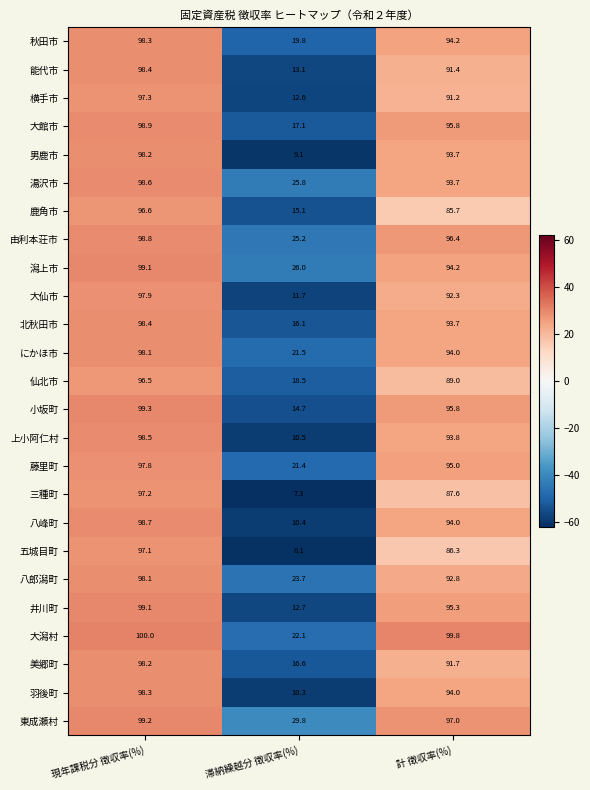

How many data points does each series have?

3